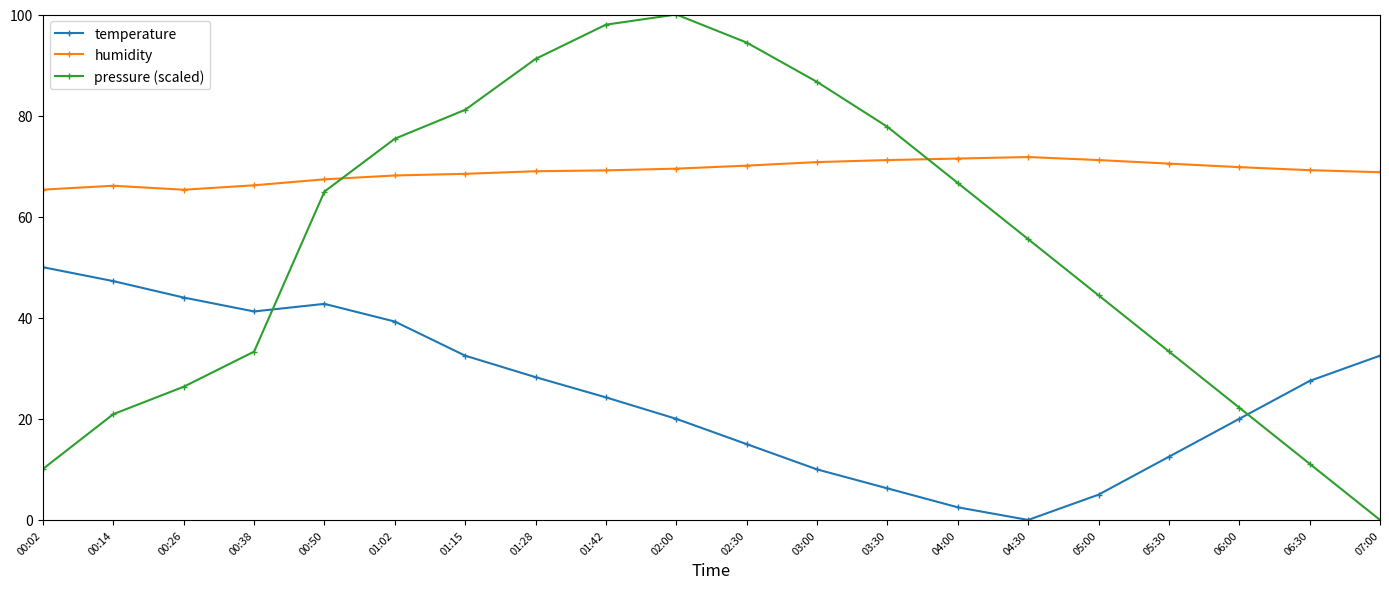

What position from the left is 07:00?

20